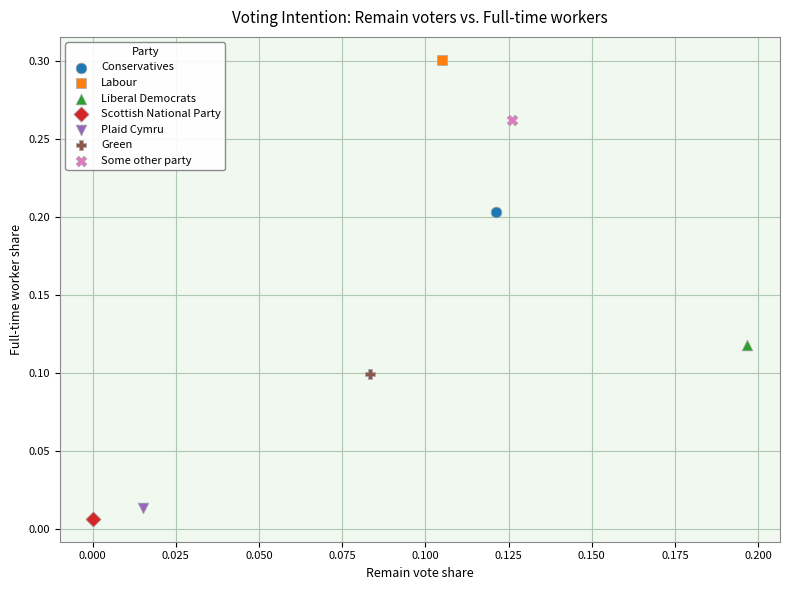

What are all the series names shown in the legend?

Conservatives, Labour, Liberal Democrats, Scottish National Party, Plaid Cymru, Green, Some other party